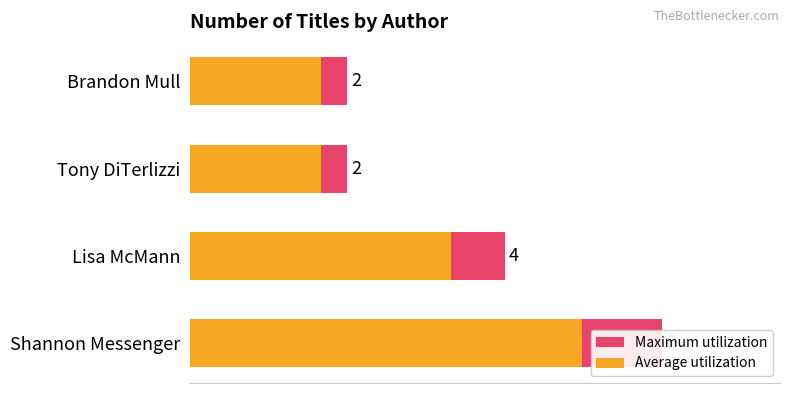

The value of Average utilization at Shannon Messenger is 8.4. True or false?

False